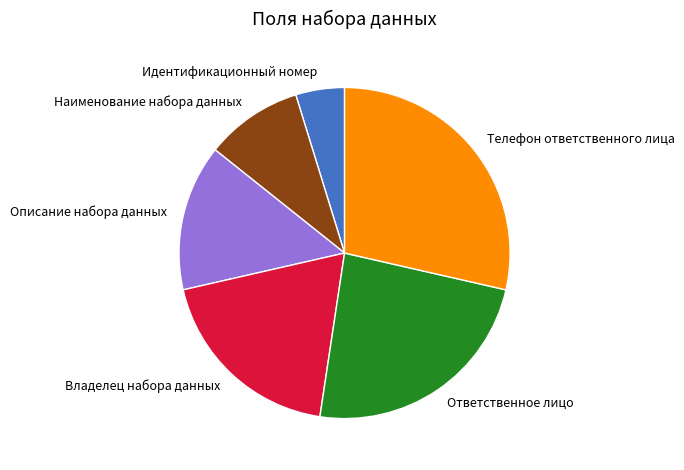

Is the sum of Идентификационный номер and Владелец набора данных greater than half?

No